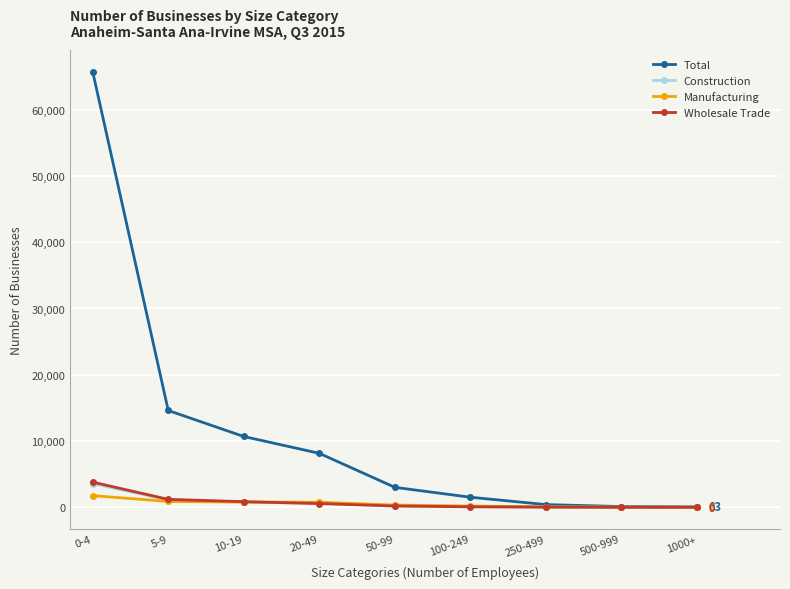

What position from the right is 50-99?

5